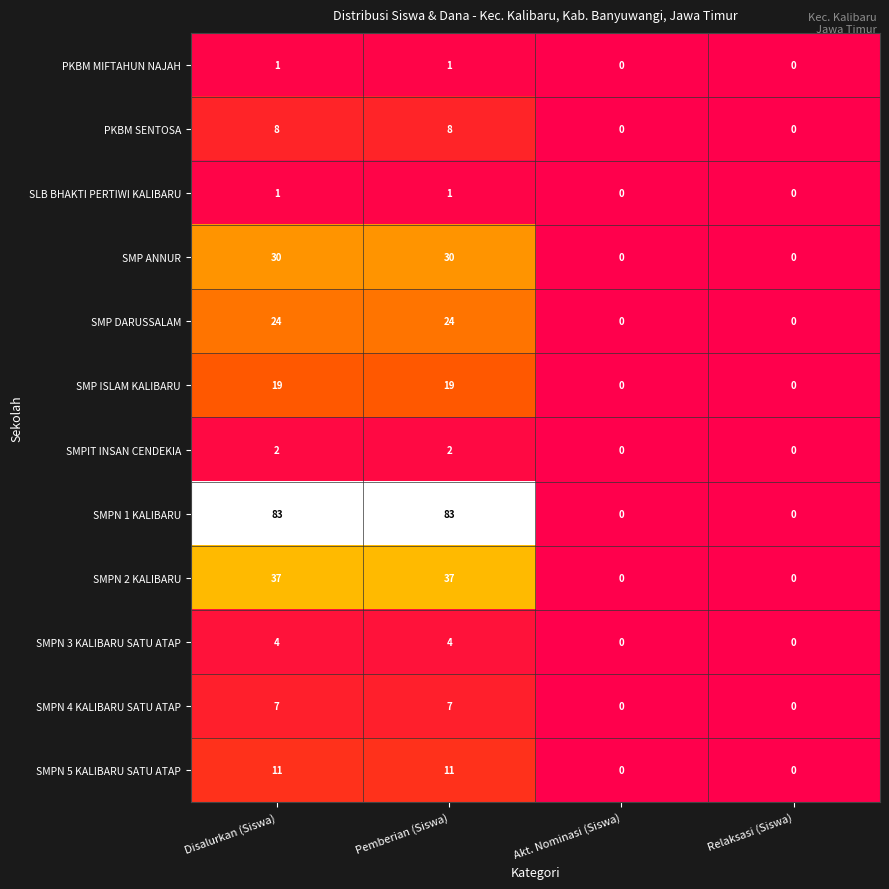

What is the difference between the maximum and second lowest values in the SMP ANNUR series?

30